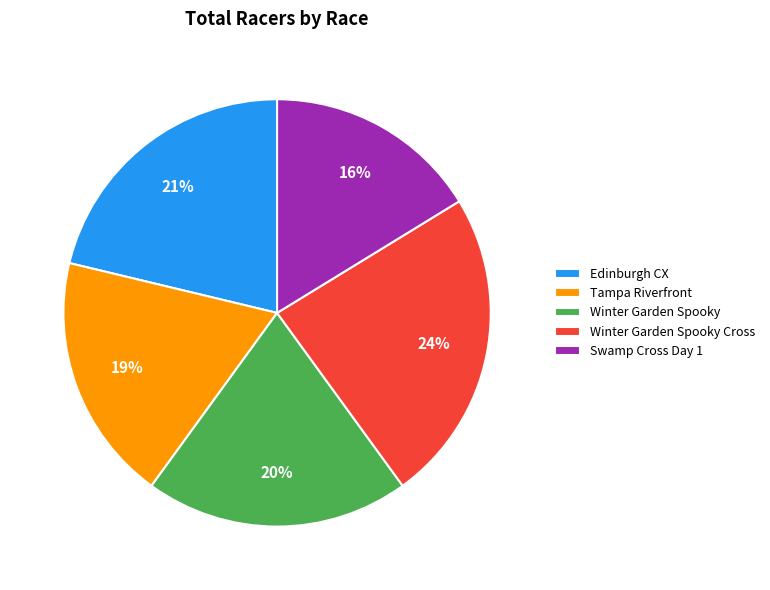

Between Winter Garden Spooky Cross and Swamp Cross Day 1, which is larger?

Winter Garden Spooky Cross